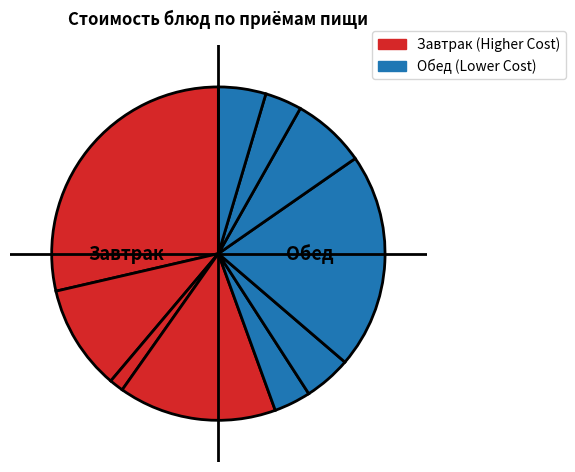

To the nearest percent, what is the average slice percentage?

10%